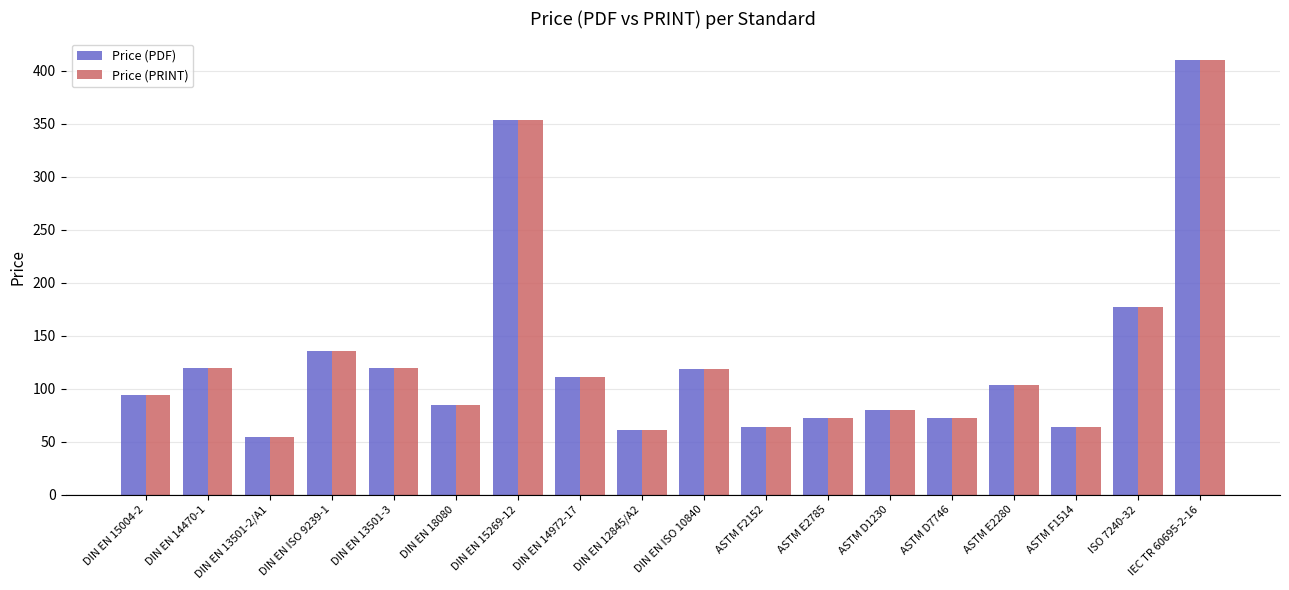

How many distinct data groups are displayed?

2